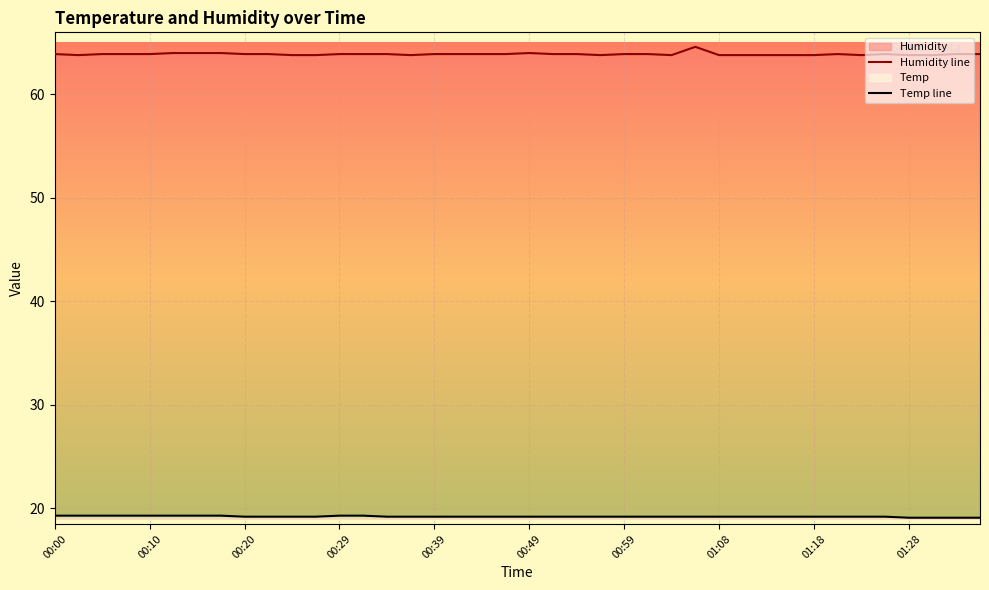

List the series in order of their peak value, lowest first.

Temp line, Humidity line